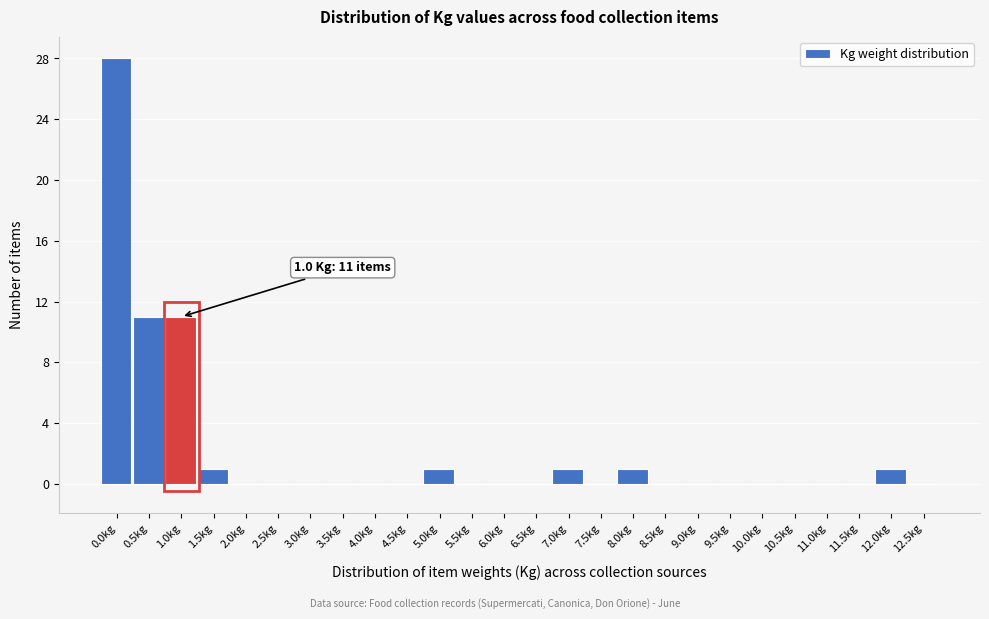

Reading left to right, what are all the values shown in this chart?

0.0kg=28	0.5kg=11	1.0kg=11	1.5kg=1	2.0kg=0	2.5kg=0	3.0kg=0	3.5kg=0	4.0kg=0	4.5kg=0	5.0kg=1	5.5kg=0	6.0kg=0	6.5kg=0	7.0kg=1	7.5kg=0	8.0kg=1	8.5kg=0	9.0kg=0	9.5kg=0	10.0kg=0	10.5kg=0	11.0kg=0	11.5kg=0	12.0kg=1	12.5kg=0